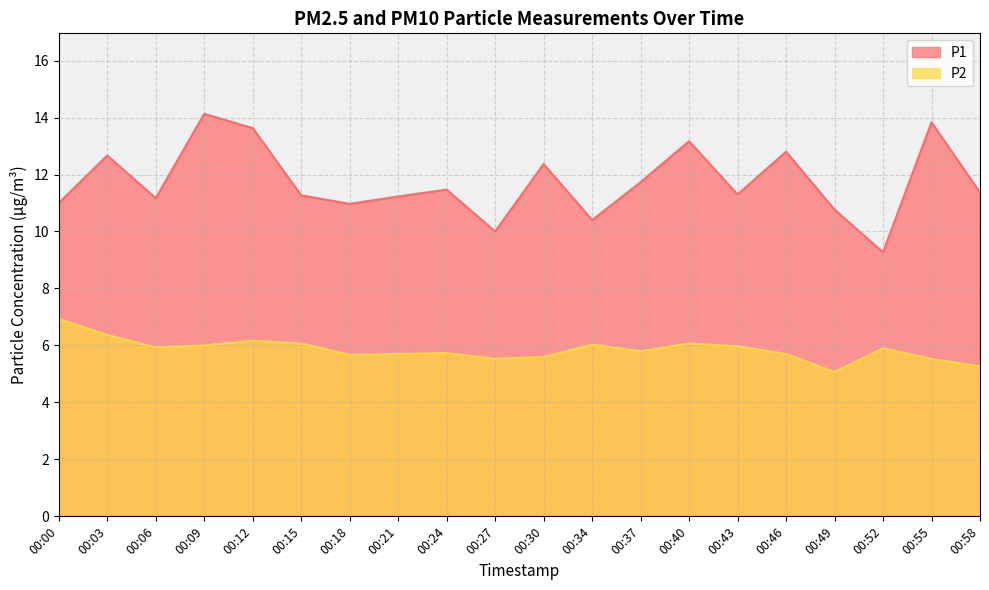

True or false: P1 has a value of 14.1 at 00:09.

True